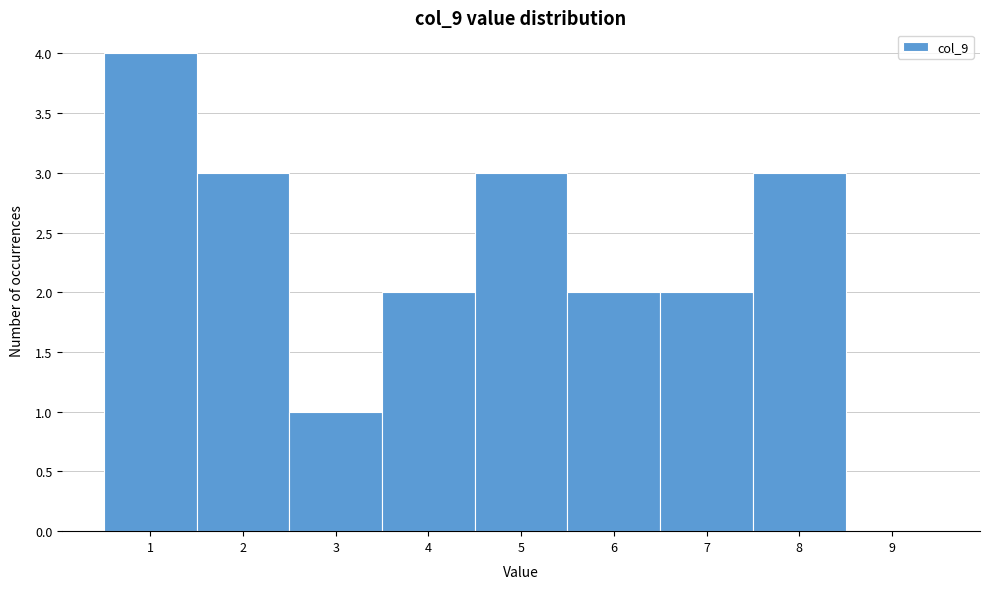

Reading left to right, transcribe this chart: for each bar, give the range it covers on the x-axis and its height. The values are not printed on the chart, so give them approximately, as read against the axis.

0.5 to 1.5: 4
1.5 to 2.5: 3
2.5 to 3.5: 1
3.5 to 4.5: 2
4.5 to 5.5: 3
5.5 to 6.5: 2
6.5 to 7.5: 2
7.5 to 8.5: 3
8.5 to 9.5: 0